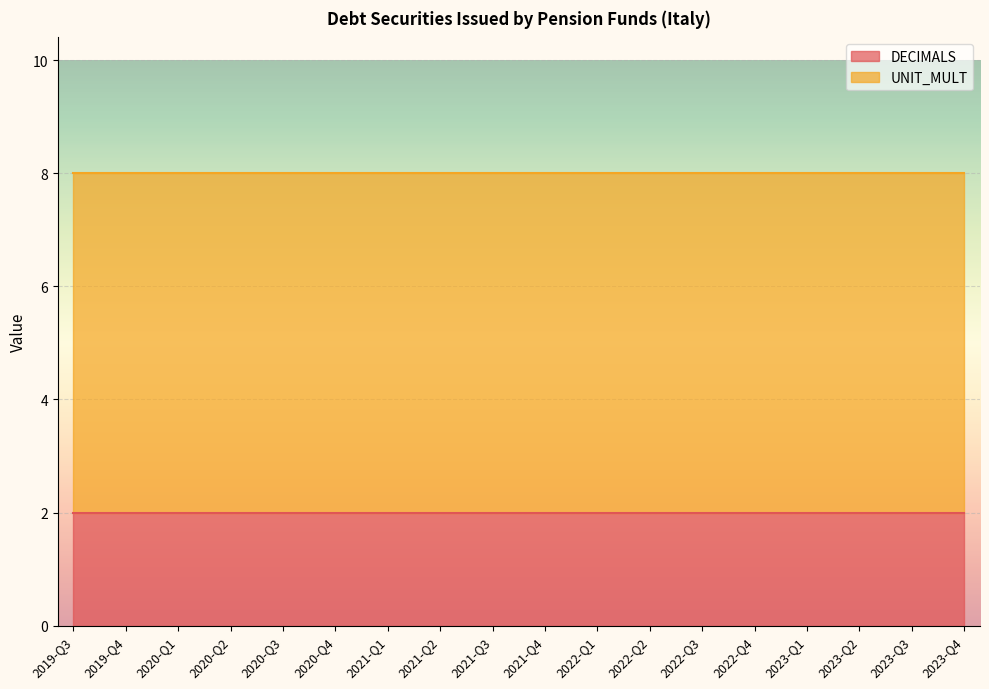

Rank the categories by DECIMALS value from lowest to highest.

2019-Q3, 2019-Q4, 2020-Q1, 2020-Q2, 2020-Q3, 2020-Q4, 2021-Q1, 2021-Q2, 2021-Q3, 2021-Q4, 2022-Q1, 2022-Q2, 2022-Q3, 2022-Q4, 2023-Q1, 2023-Q2, 2023-Q3, 2023-Q4